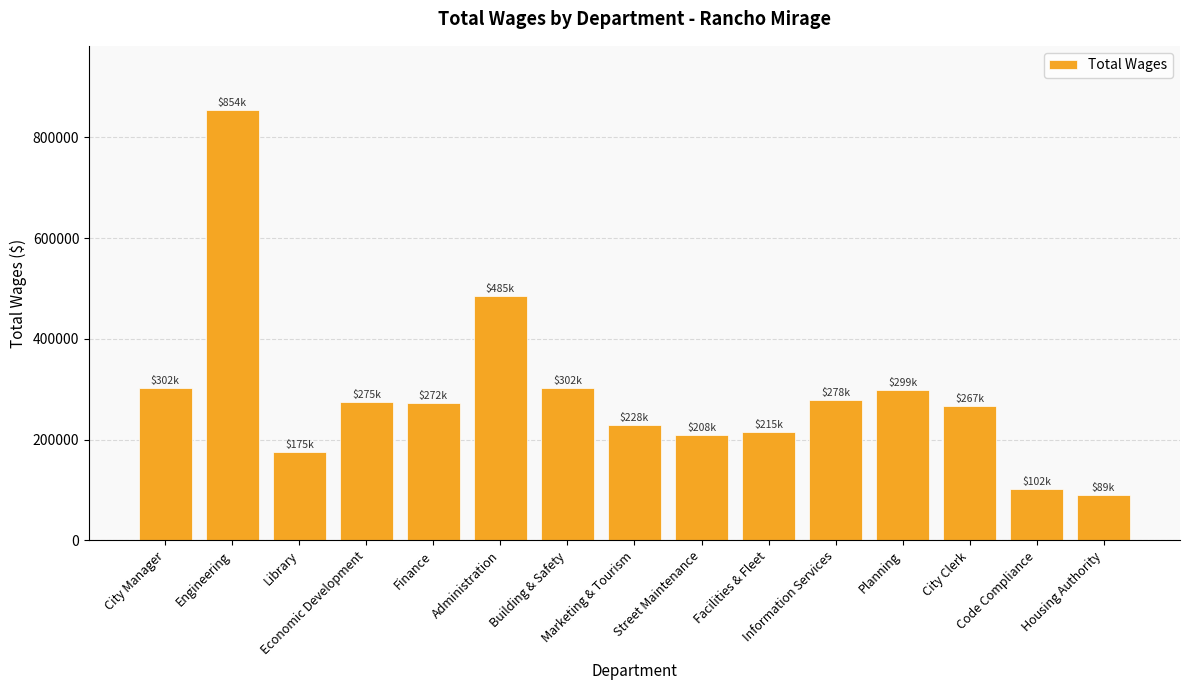

What is the label of the 7th bar from the left?

Building & Safety